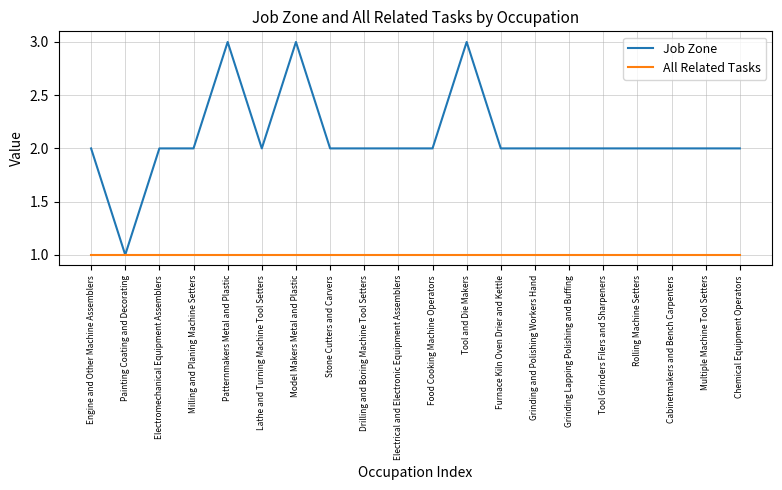

What position from the left is Drilling and Boring Machine Tool Setters?

9